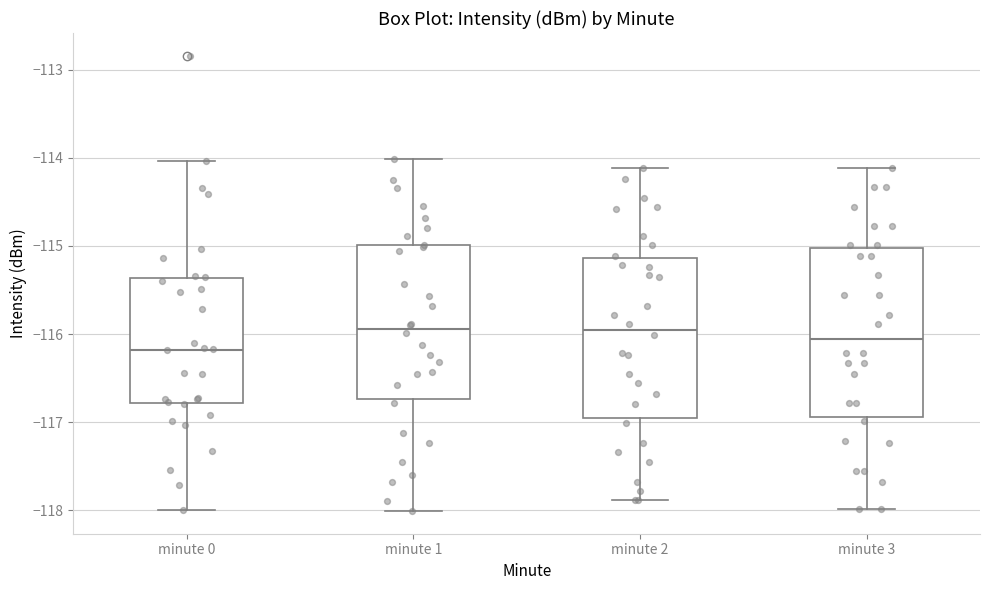

Reading left to right, transcribe this box plot: for each box, give where its median line is, the range the box spans, and where its two whiskers end, as read against the y-axis. The values are not printed on the chart, so give them approximately, as read against the axis.

minute 0: median -116.2, box -116.8 to -115.4, whiskers -118.0 to -114.0
minute 1: median -115.9, box -116.7 to -115.0, whiskers -118.0 to -114.0
minute 2: median -116.0, box -117.0 to -115.1, whiskers -117.9 to -114.1
minute 3: median -116.1, box -116.9 to -115.0, whiskers -118.0 to -114.1